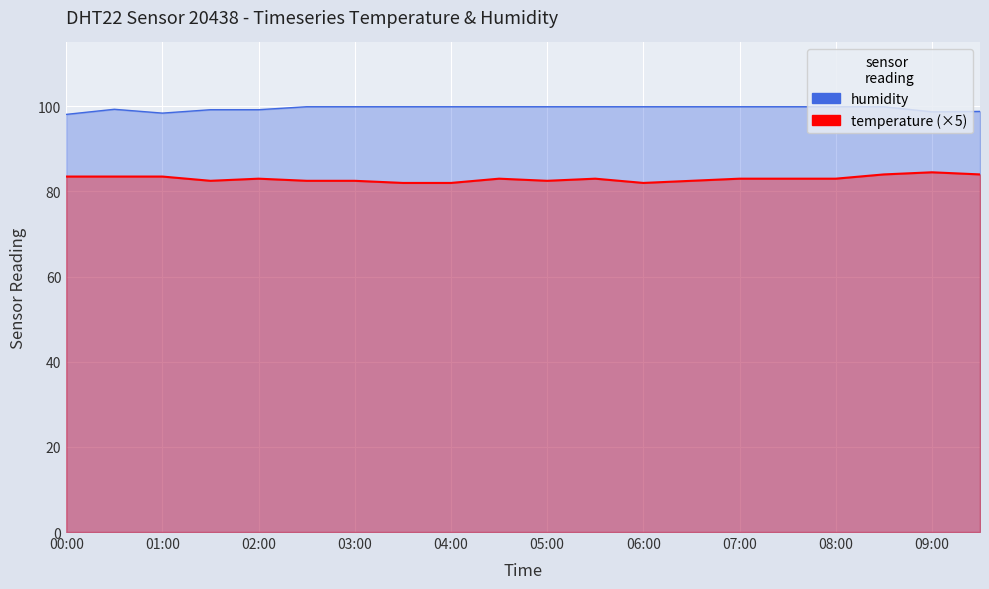

What is the approximate value of temperature at 00:30?

83.5